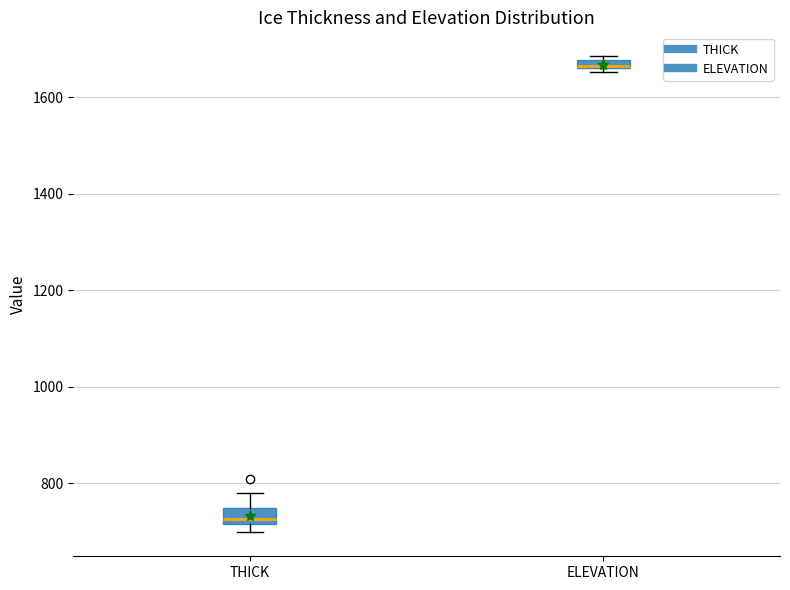

Where is the upper edge of the box for ELEVATION on the y-axis? The values are not printed on the chart, so give them approximately, as read against the axis.

1680